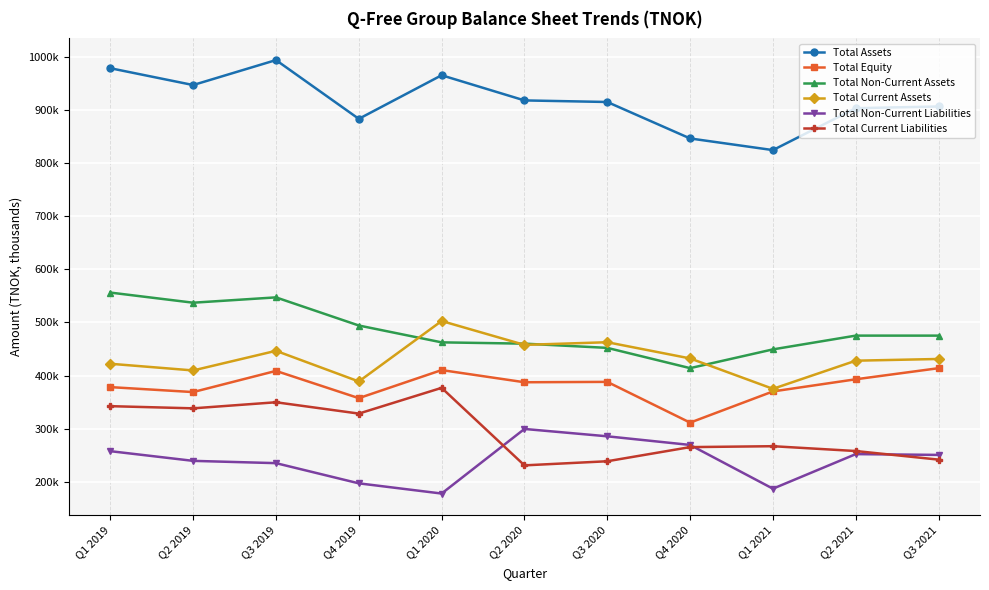

Which category has the lowest value across all series?

Q1 2020